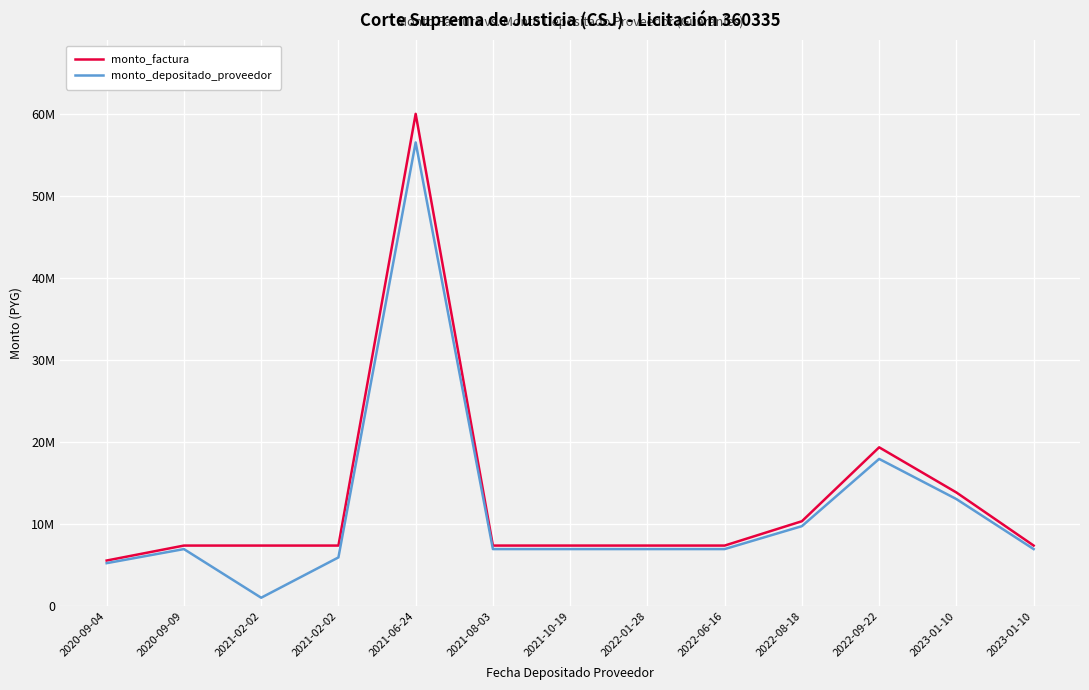

Is this an area chart (filled region under the line)?

No